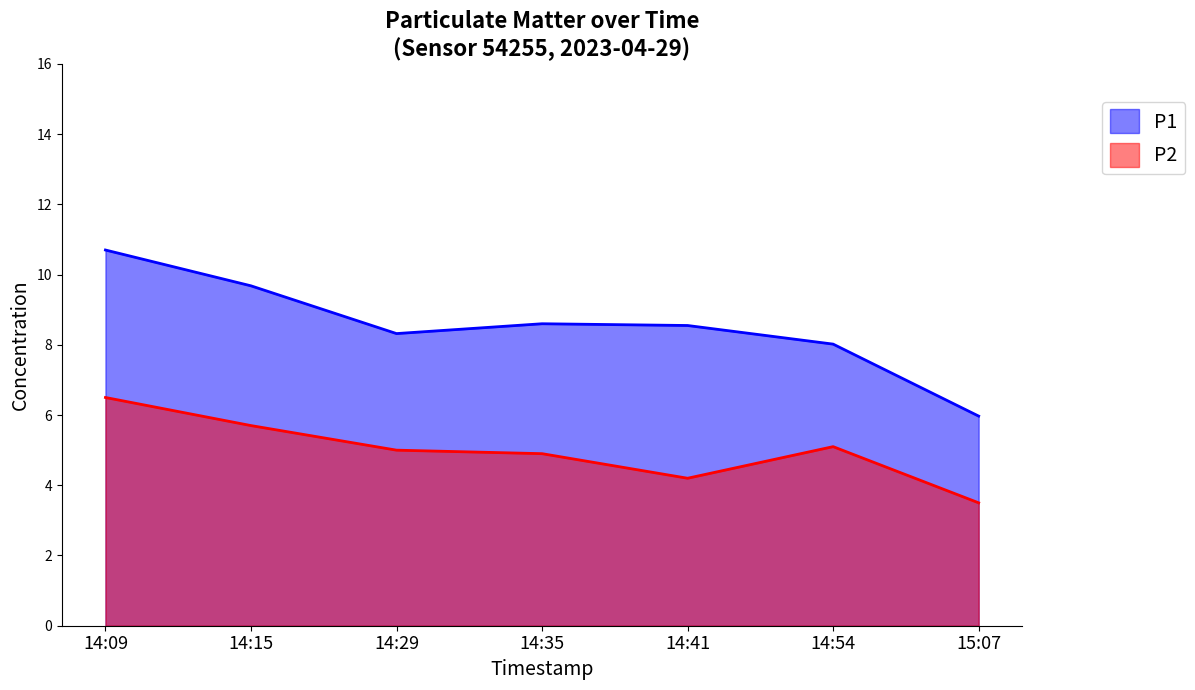

How many series are shown in this chart?

2